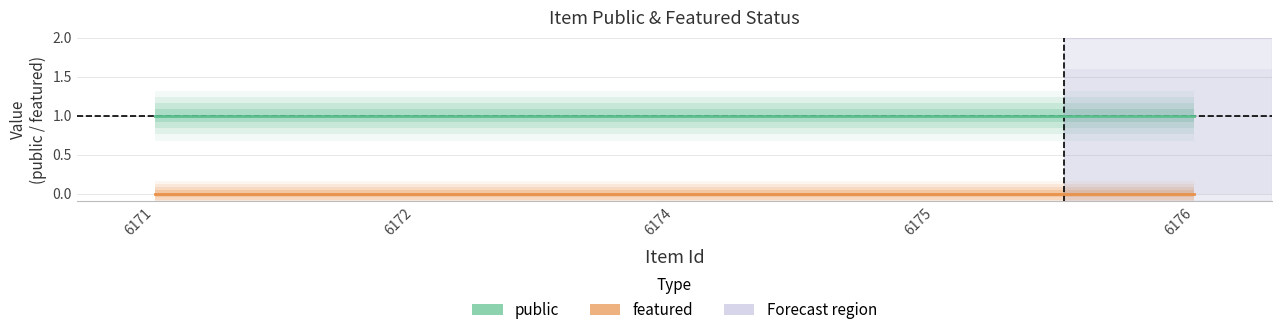

Is this an area chart (filled region under the line)?

No